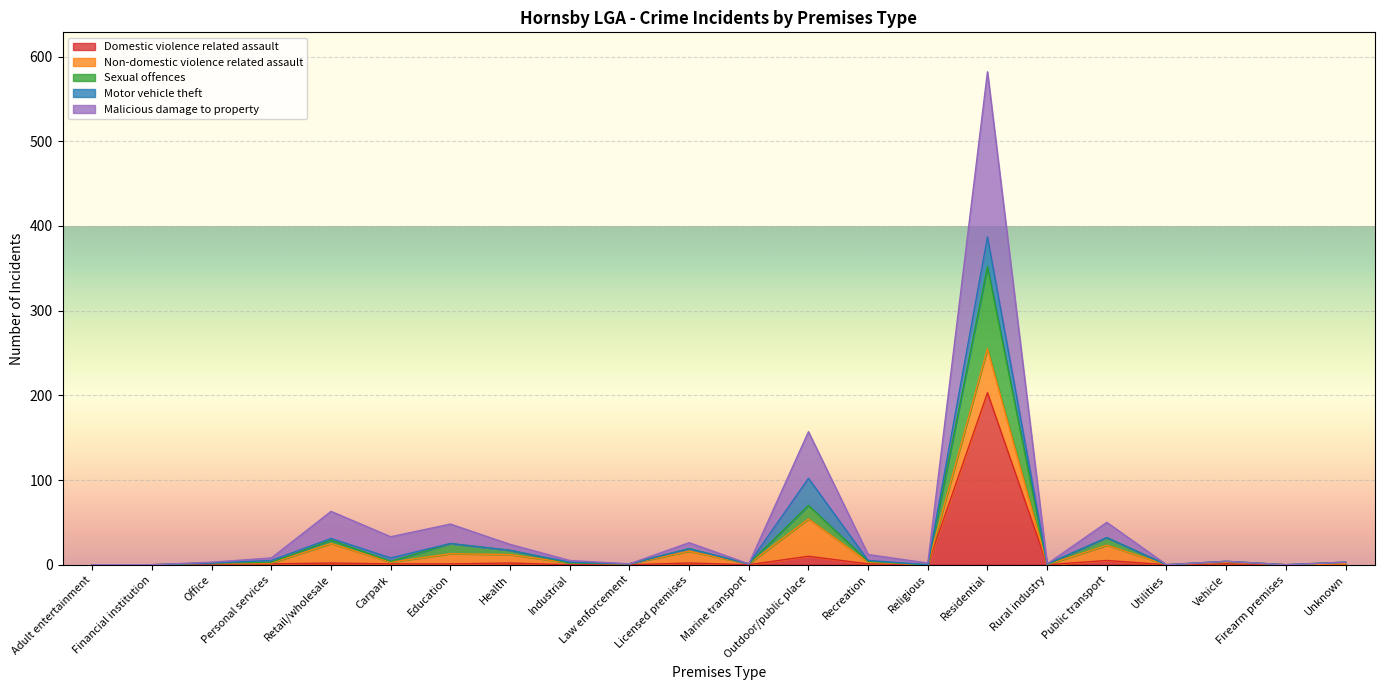

At which category is the sum across all series the highest?

Residential